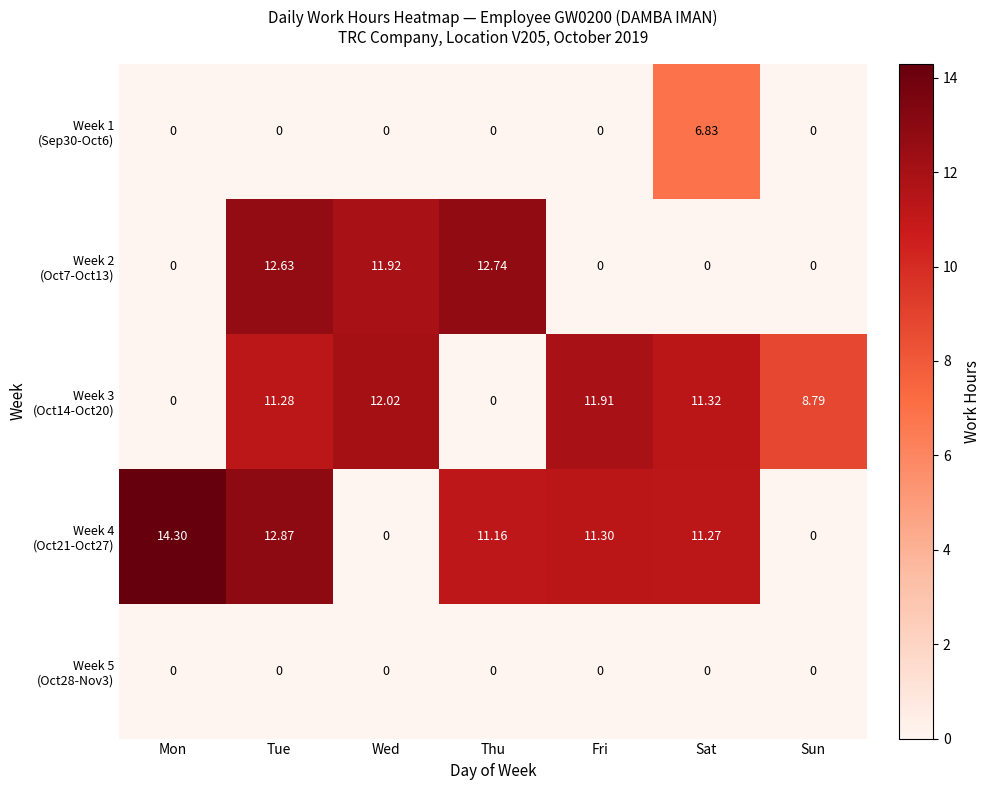

At which category is the sum across all series the highest?

Tue